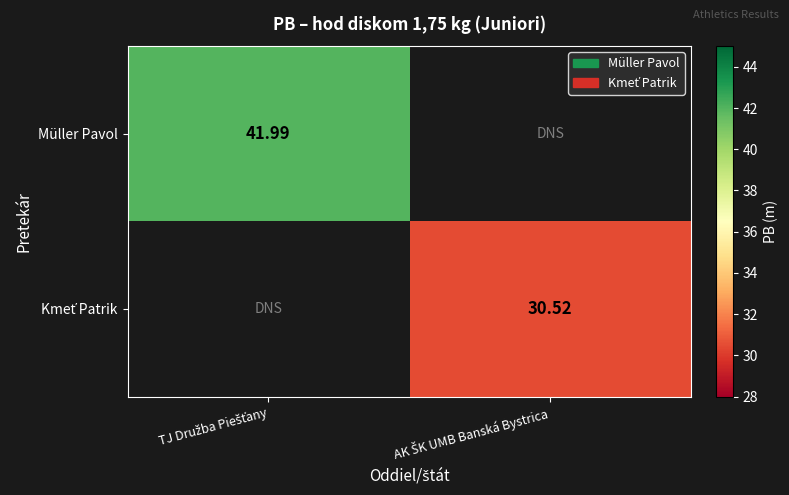

Read the Müller Pavol value at TJ Družba Piešťany.

42.0